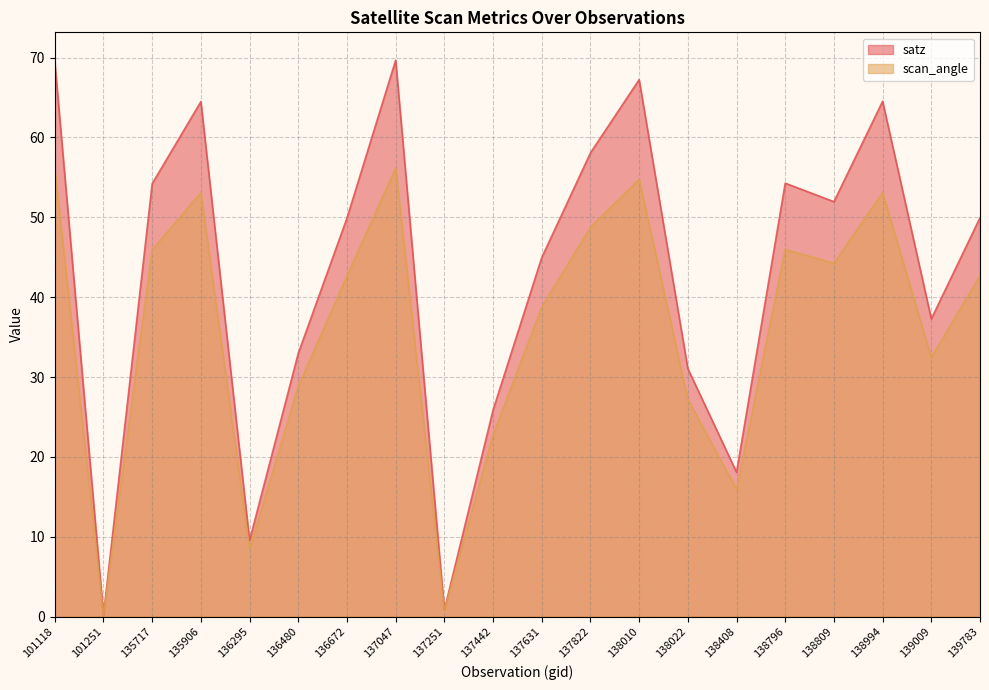

Reading left to right, what are all the values shown in this chart?

satz: 69.5	0.2	54.2	64.5	9.6	33.0	49.9	69.7	0.8	25.9	45.0	58.1	67.2	31.1	18.1	54.3	52.0	64.5	37.3	50.0
scan_angle: 56.0	0.2	45.9	53.1	8.5	28.8	42.7	56.2	0.8	22.7	38.8	48.8	54.8	27.2	16.0	46.0	44.2	53.1	32.5	42.7